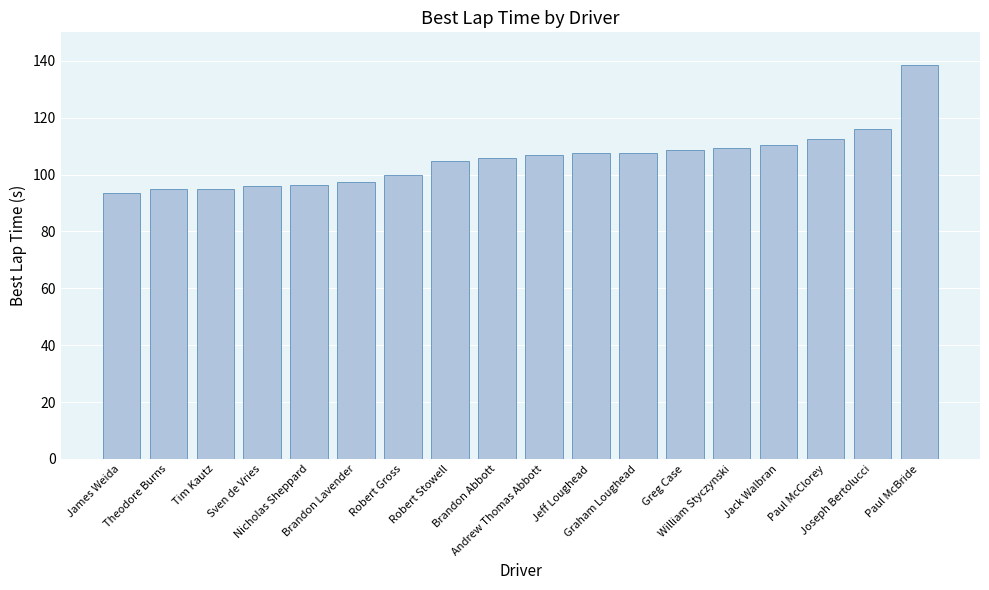

What is the difference between the maximum and minimum values?

45.0